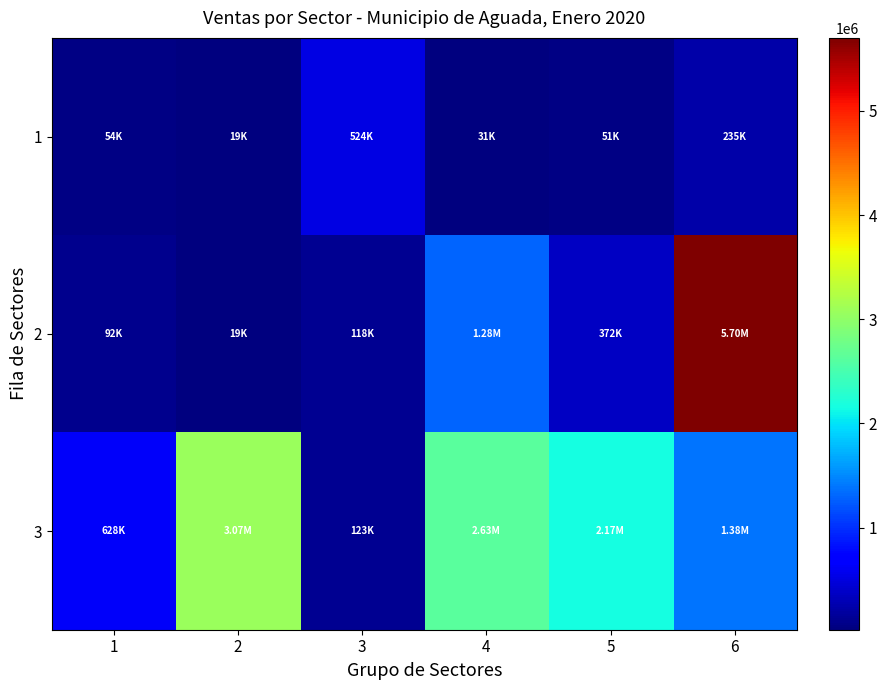

Reading right to left, extract all data points from this chart.

1: 6=234605.5	5=50849.5	4=30866.2	3=523751.4	2=19007.2	1=53529.0
2: 6=5701749.4	5=372459.2	4=1284794.7	3=117702.3	2=19143.9	1=92010.7
3: 6=1376629.5	5=2169706.8	4=2633430.2	3=122693.2	2=3068769.9	1=627793.7